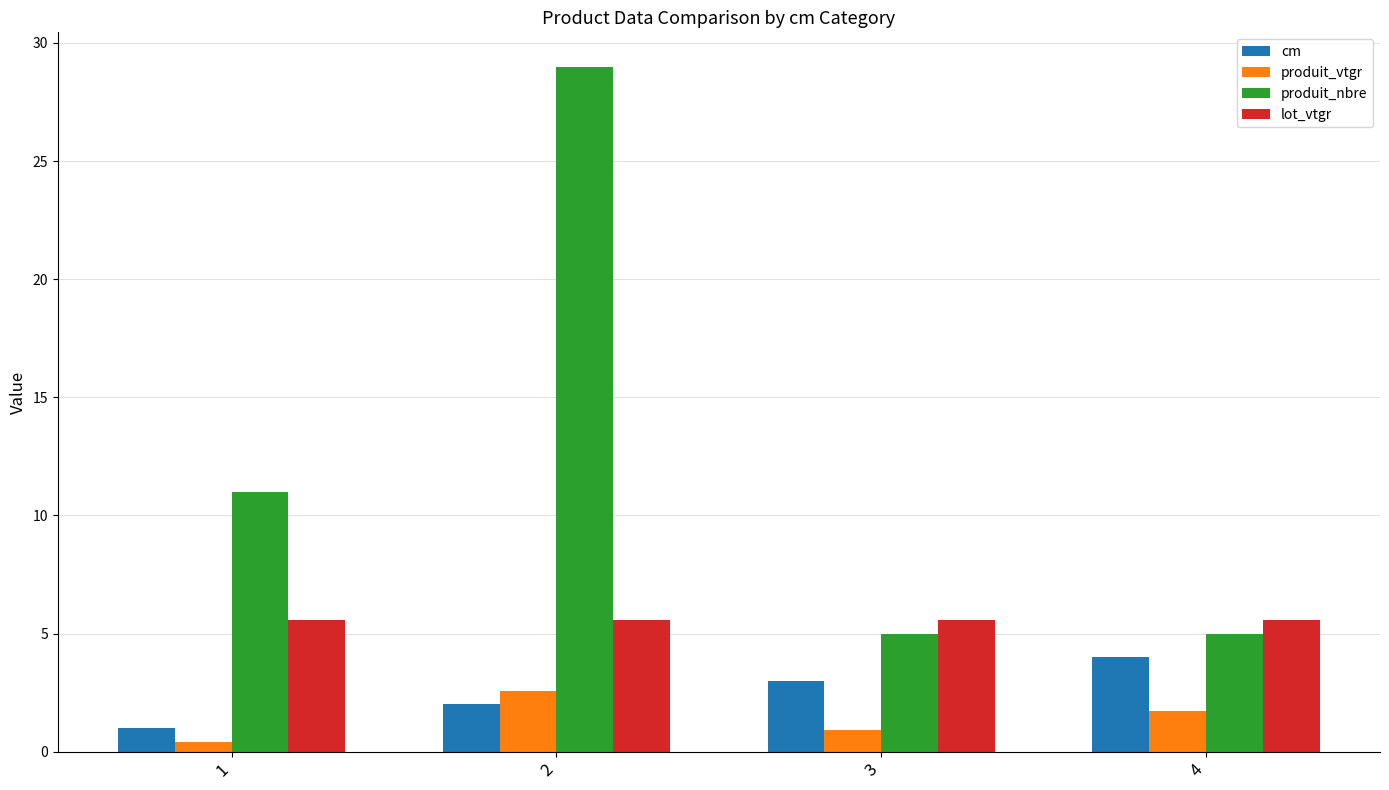

What is the average value of the produit_vtgr series?

1.4